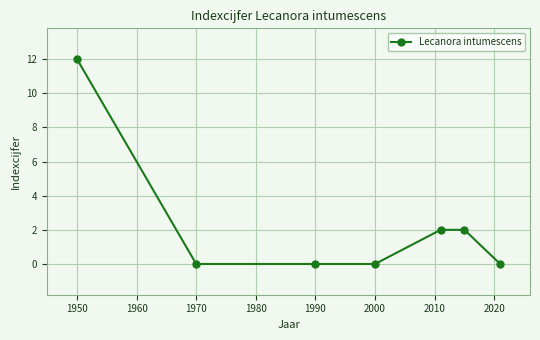

What is the sum of all values?

16